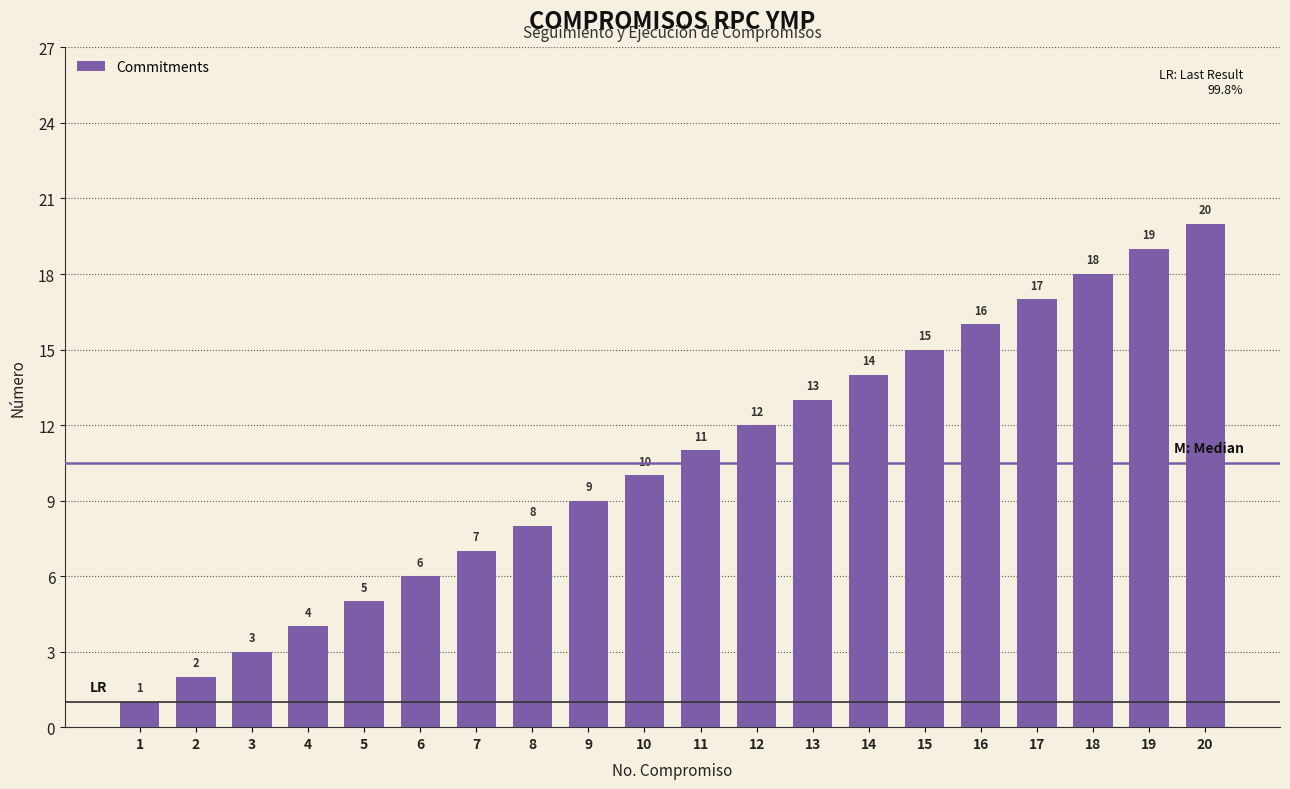

How many values are below 11?

10